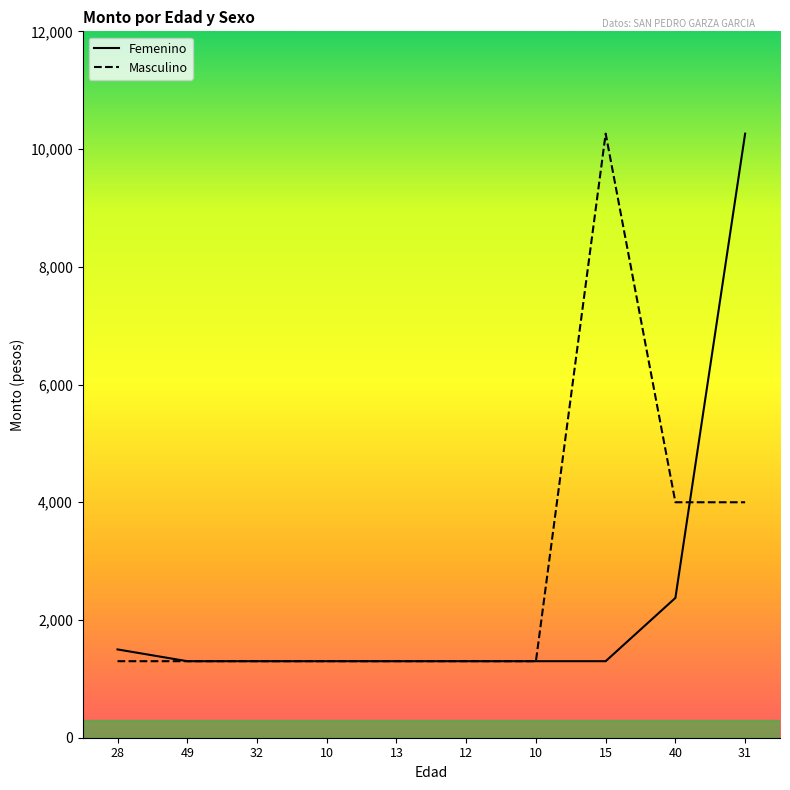

How many interior local peaks does the Masculino series have?

1